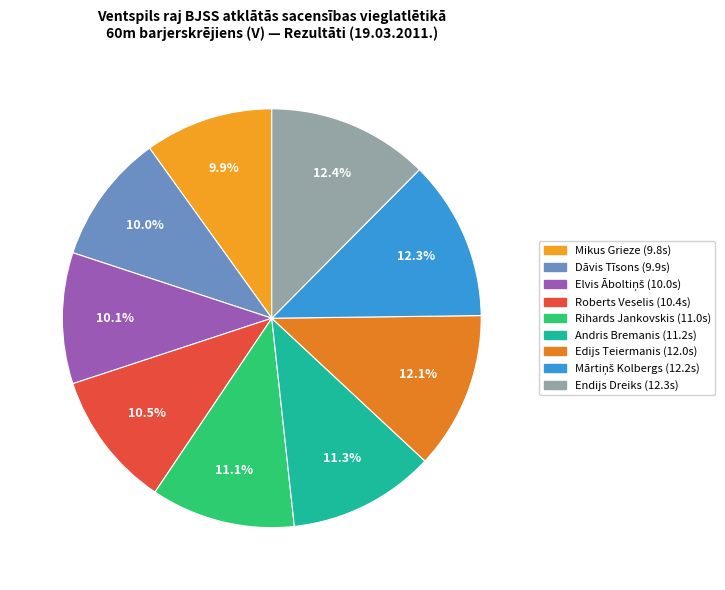

Count the number of slices in the pie.

9